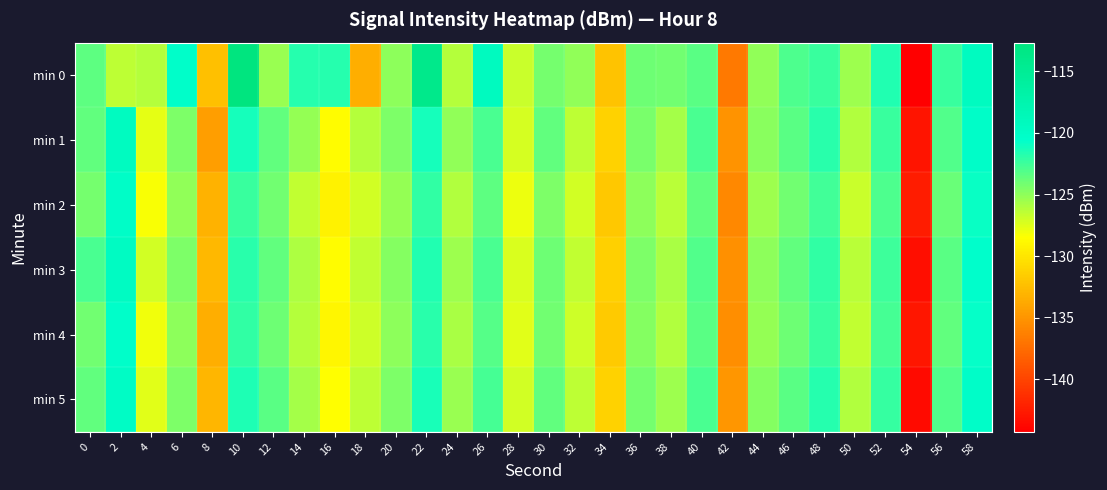

At which category is the sum across all series the highest?

10